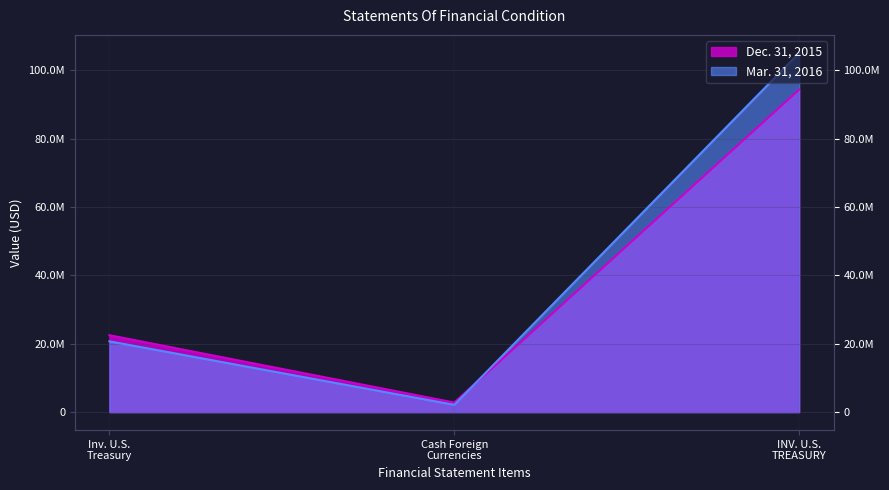

Which series has the largest total across all categories?

Mar. 31, 2016